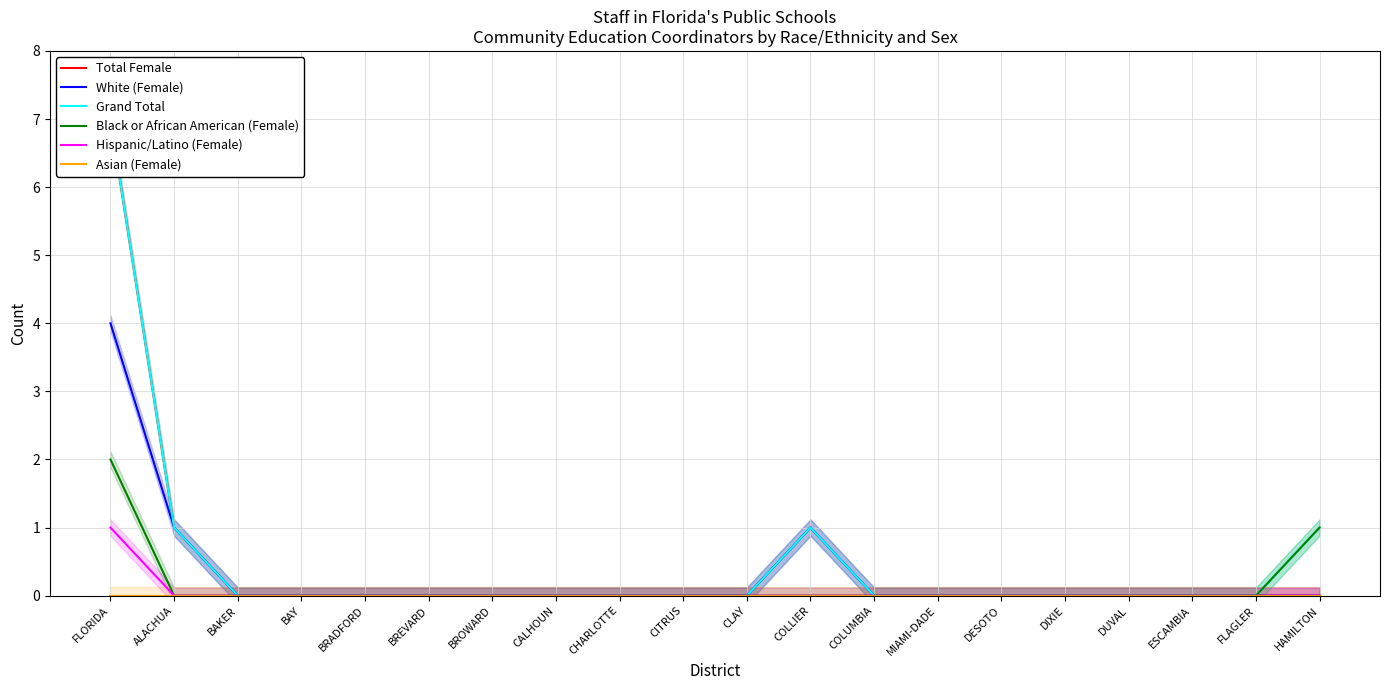

Does the chart have visible grid lines?

Yes